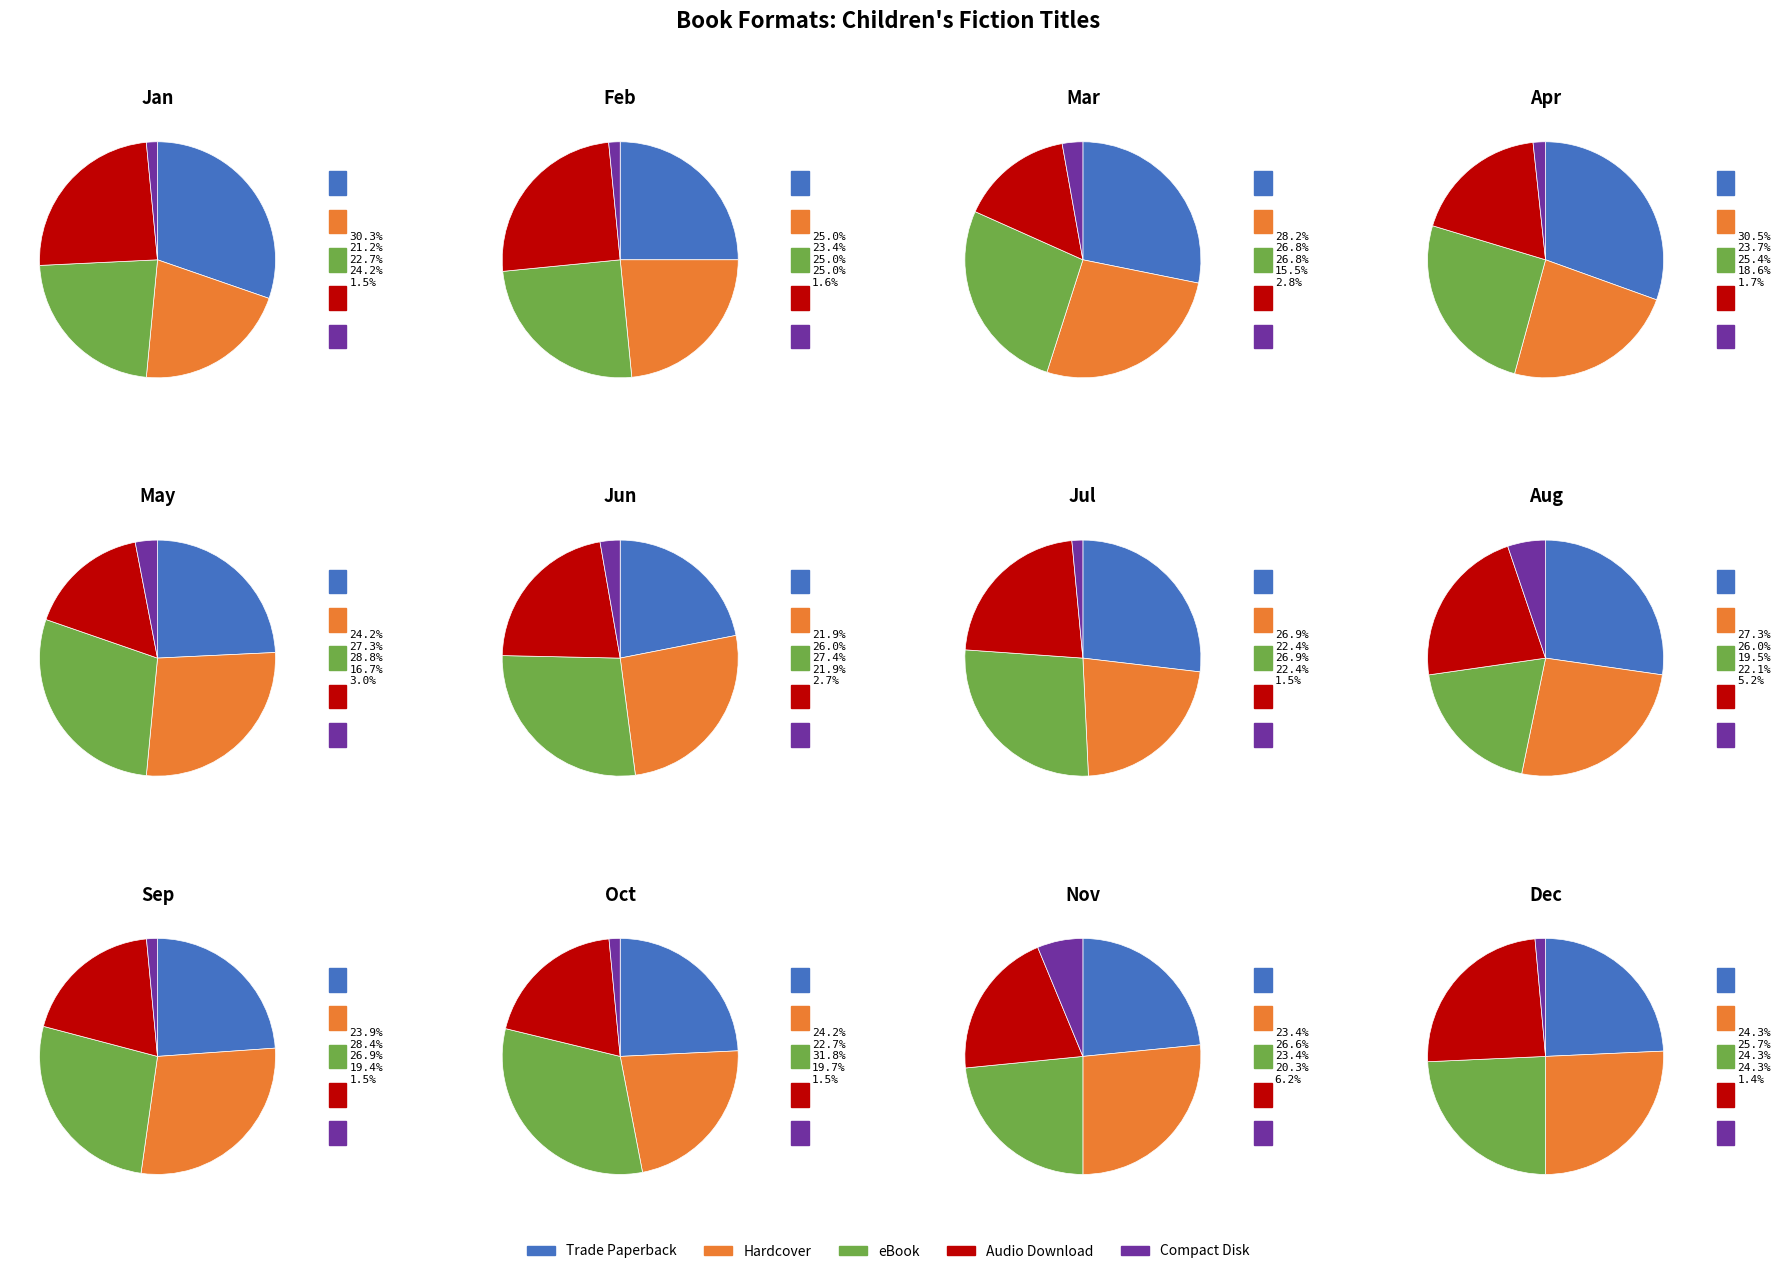

True or false: Hardcover accounts for 26% of the total.

True